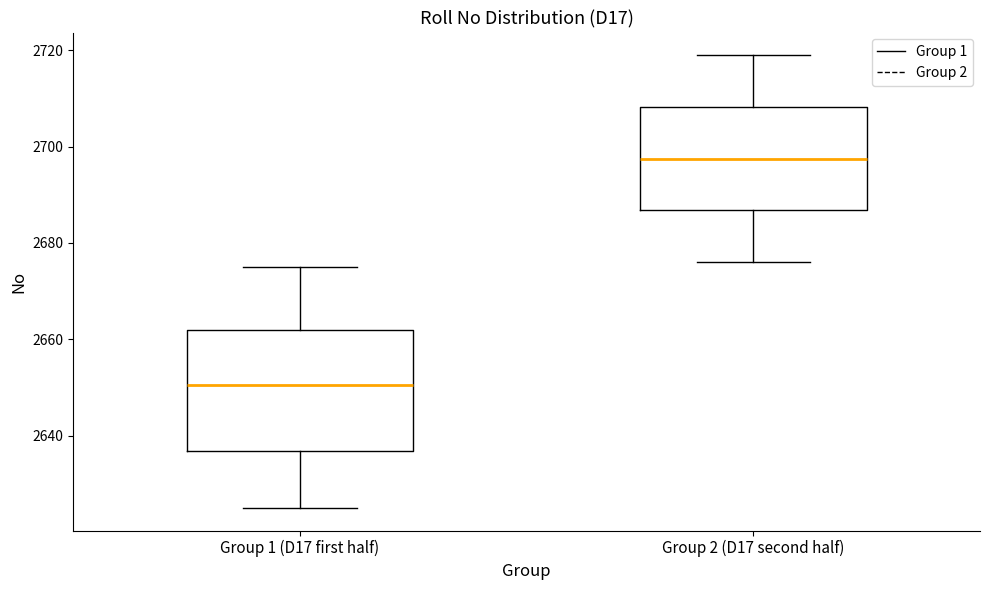

Comparing the boxes themselves (not the whiskers), which one is the tallest?

Group 1 (D17 first half)